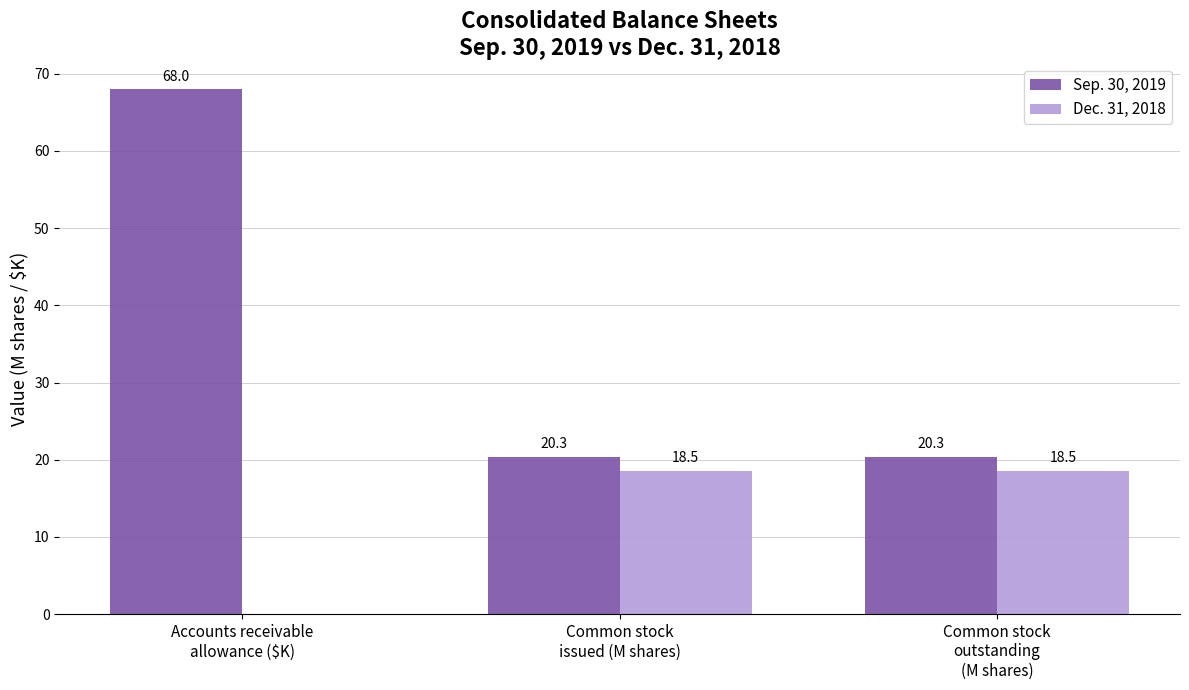

Which series changed the most between Accounts receivable
allowance ($K) and Common stock
issued (M shares)?

Sep. 30, 2019